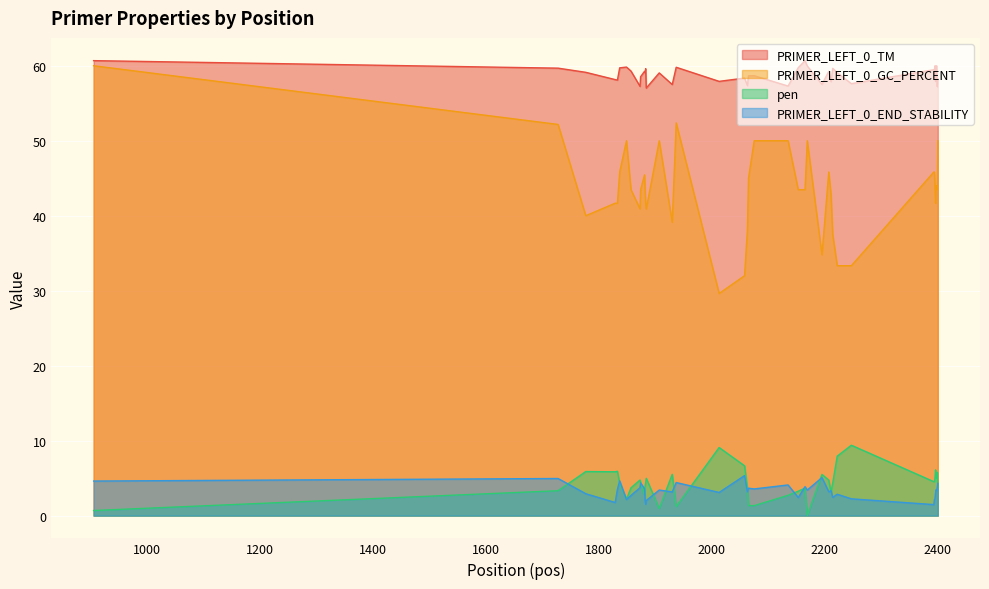

What value does the PRIMER_LEFT_0_END_STABILITY series have at 2207?

3.2